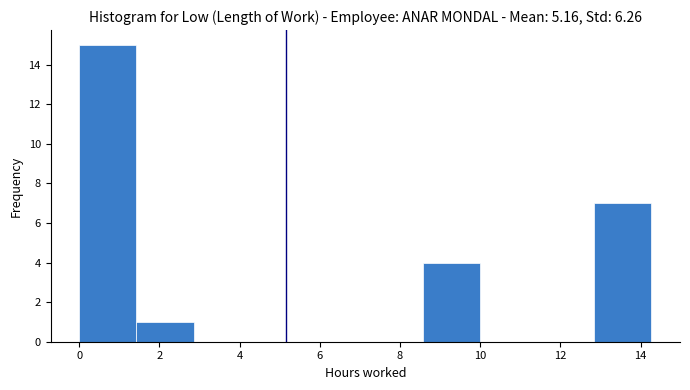

What is the height of the bar covering 1.4 to 2.8 on the x-axis? Neither the bar edges nor the heights are printed on the chart, so give them approximately, as read against the axes.

1